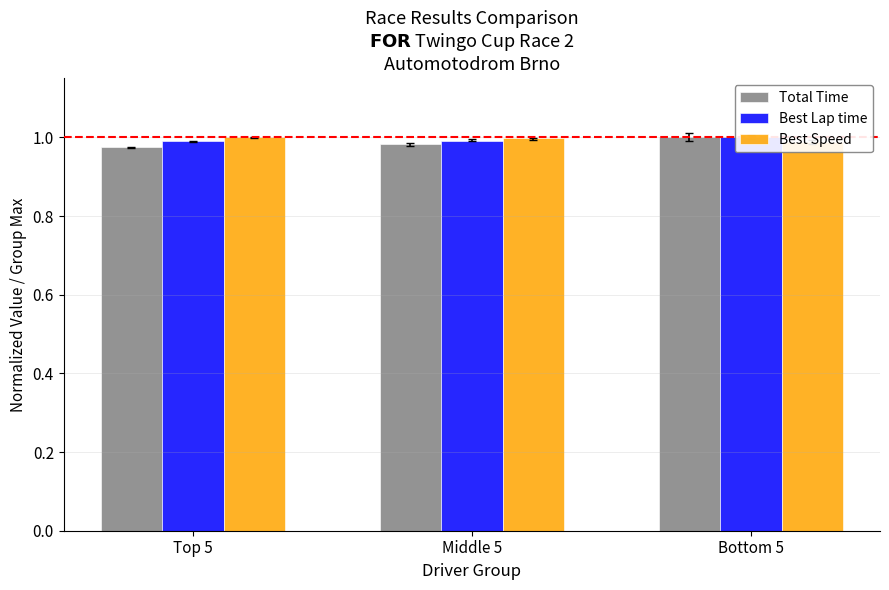

Which category has the highest value in the Best Speed series?

Top 5